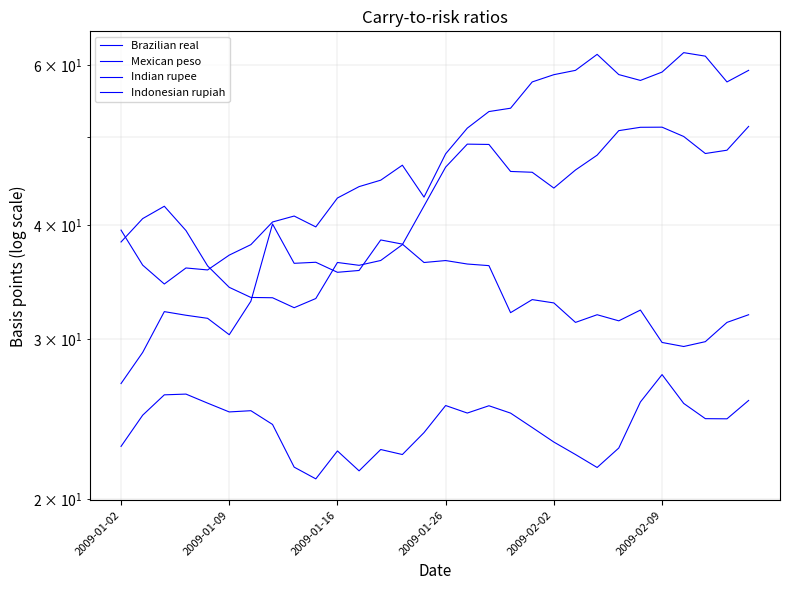

What is the total value across all series at 23?

163.5